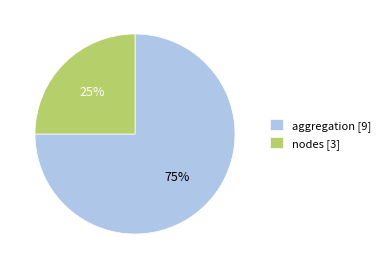

Do nodes [3] and aggregation [9] together represent more than half of the pie?

Yes